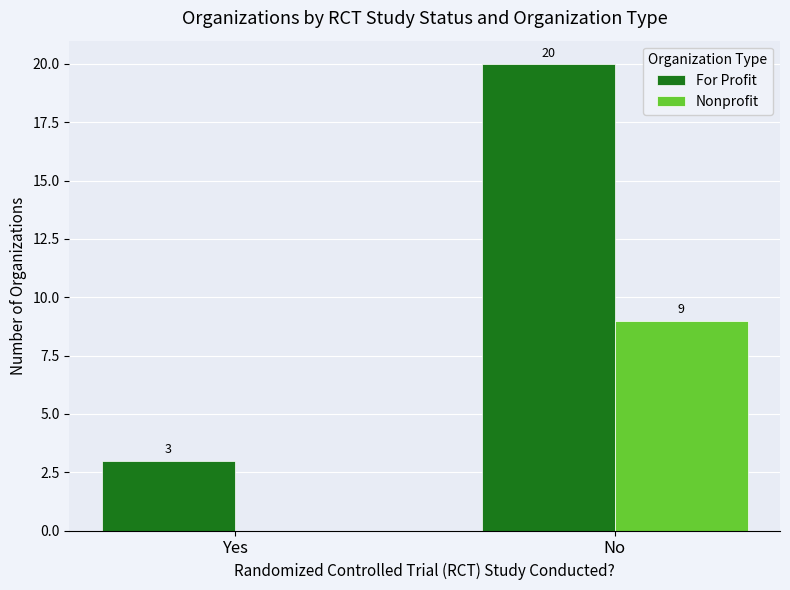

The value of For Profit at No is 9. True or false?

False